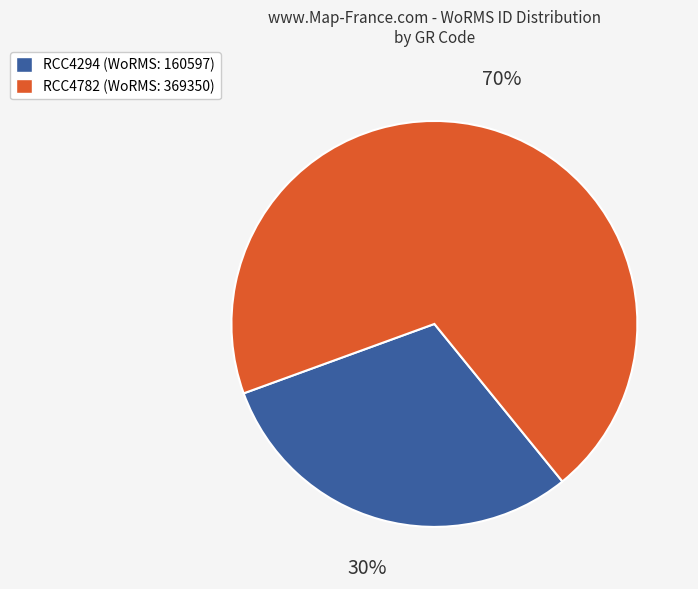

Combined, do RCC4294 and RCC4782 account for over 50%?

Yes